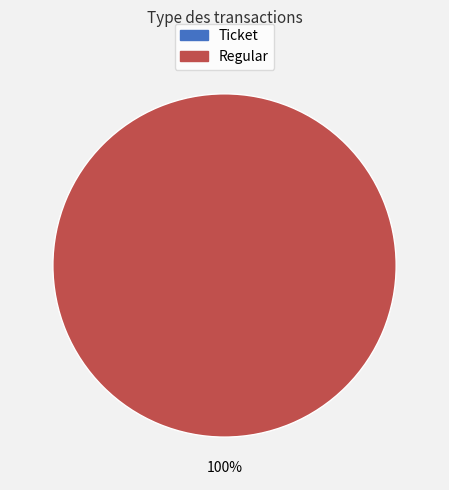

Rank the categories by value from lowest to highest.

Ticket, Regular